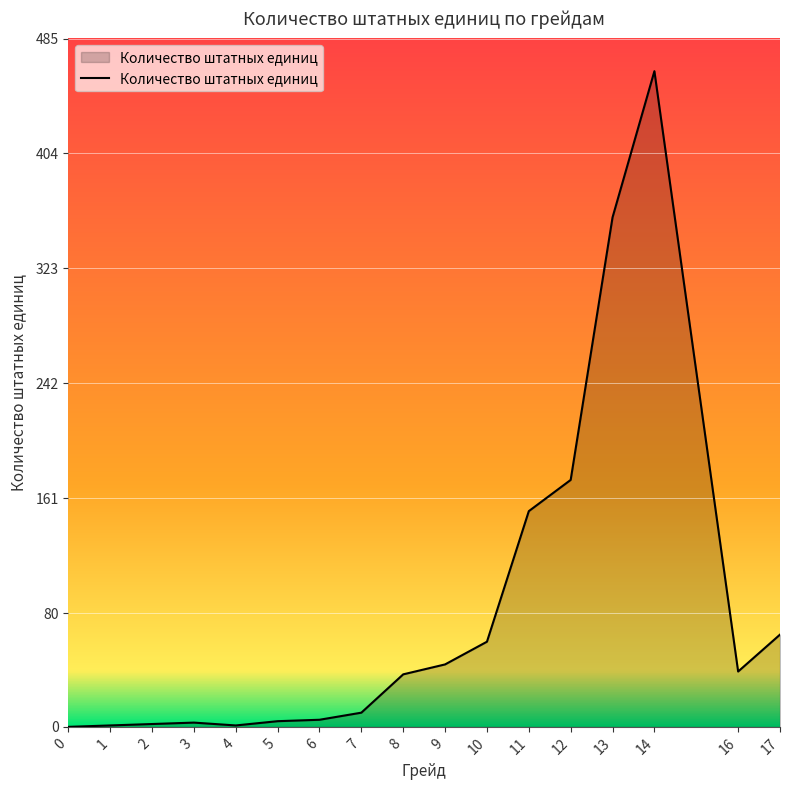

Which category has the highest value across all series?

14